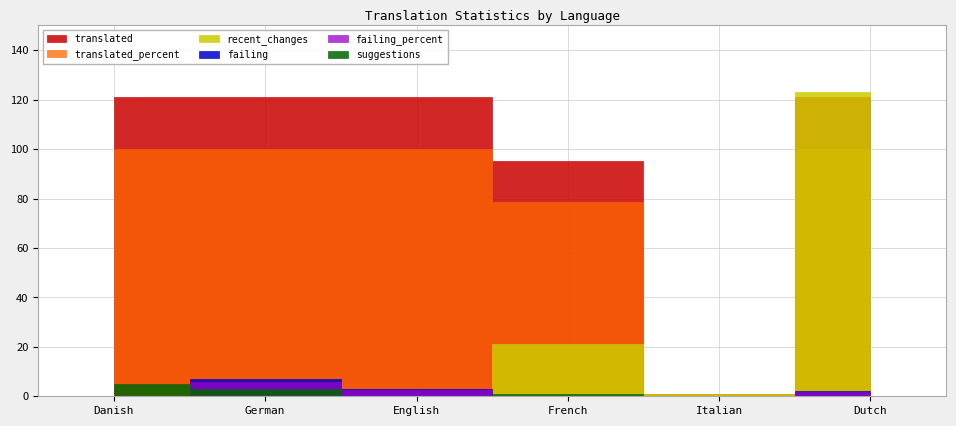

What is the sum of all recent_changes values?

145.0